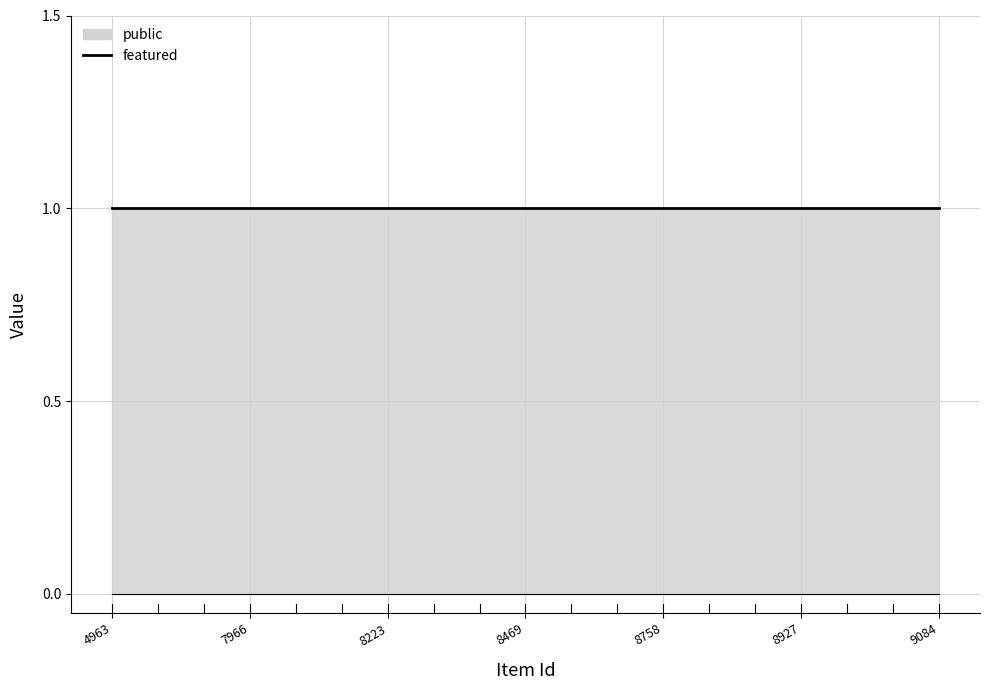

Between 7259 and 8863, which series saw the biggest shift?

public